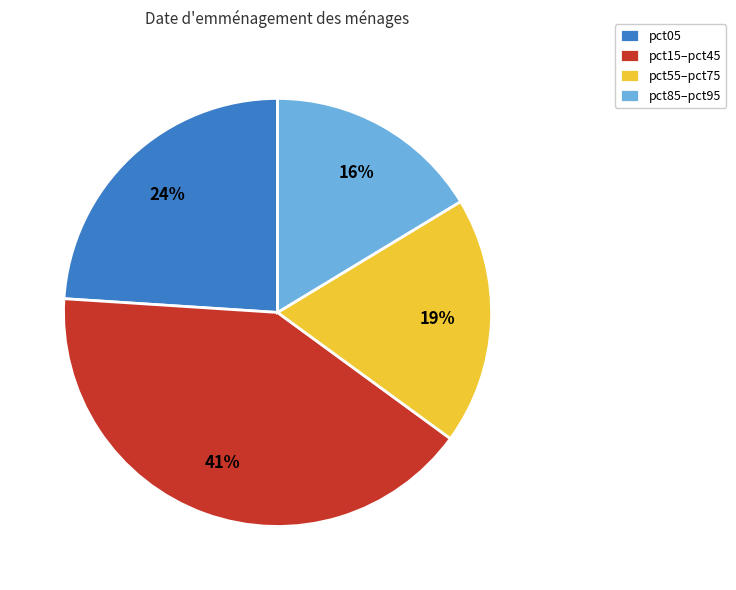

Which slice is the smallest?

pct85–pct95